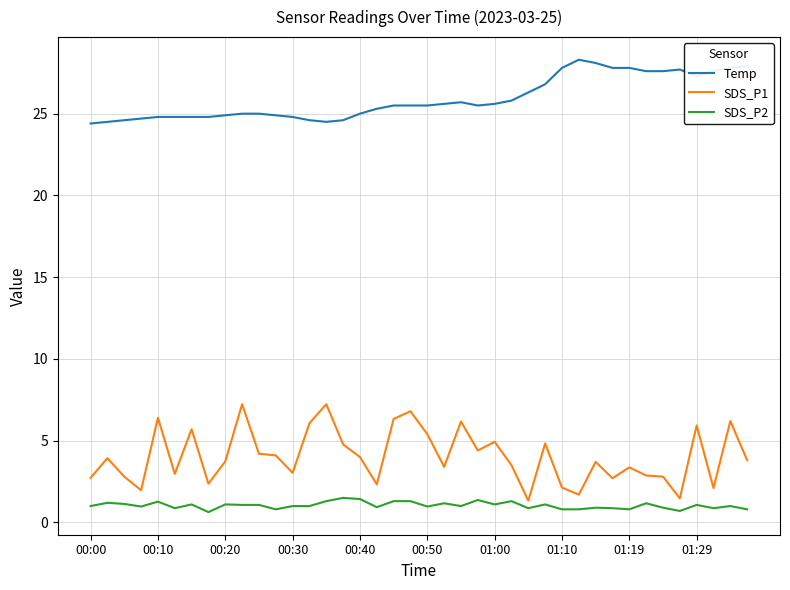

What is the sum of all SDS_P2 values?

41.5